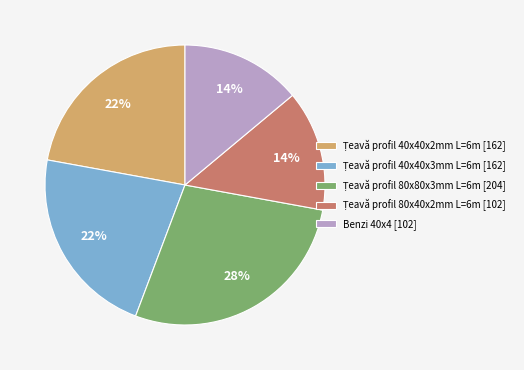

To the nearest percent, what is the difference between the largest and smallest slice percentages?

14%